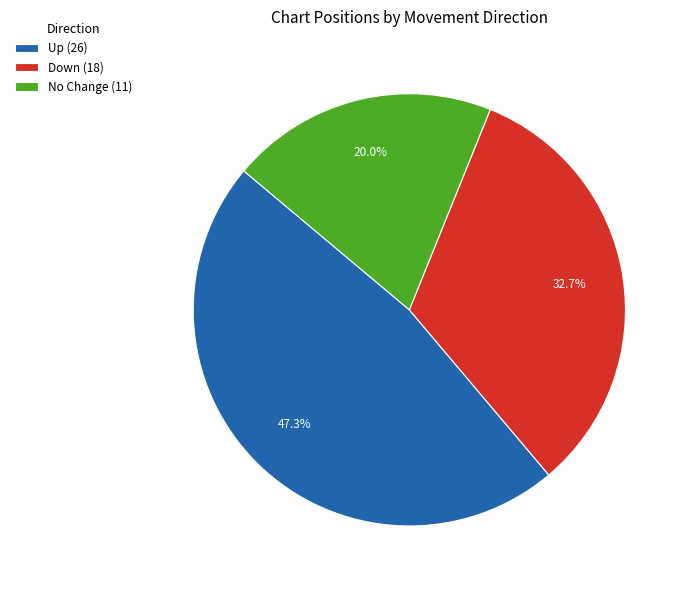

What percentage is NOT represented by Down (18)?

67.3%